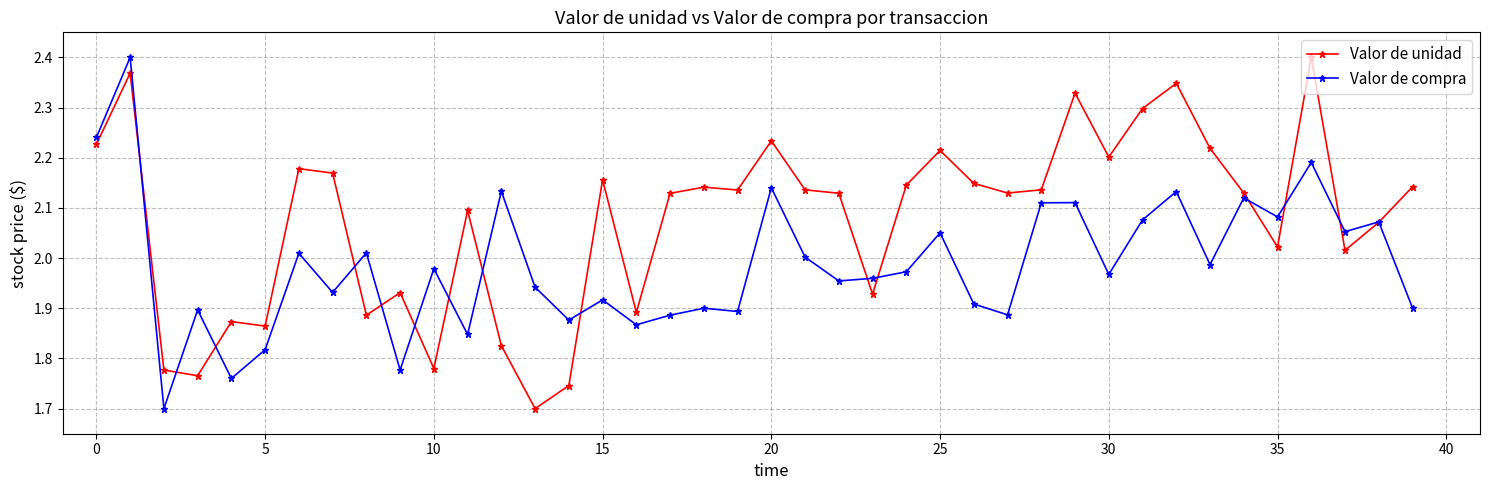

How many lines are shown in the chart?

2